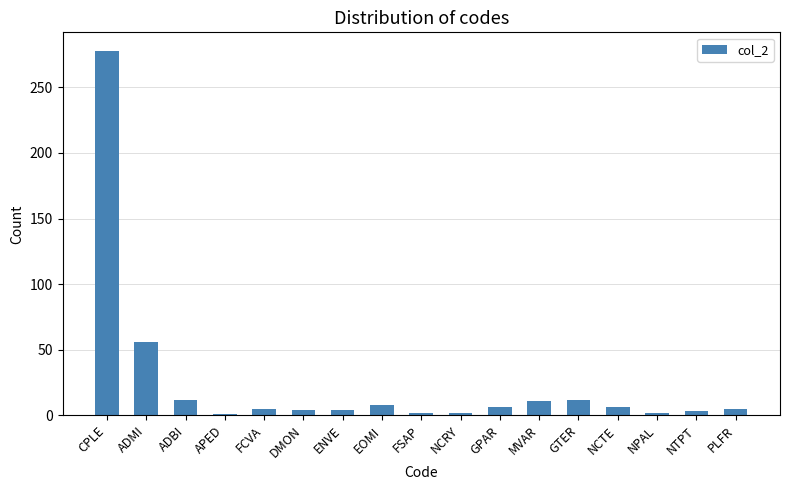

How many data points are less than 5?

7